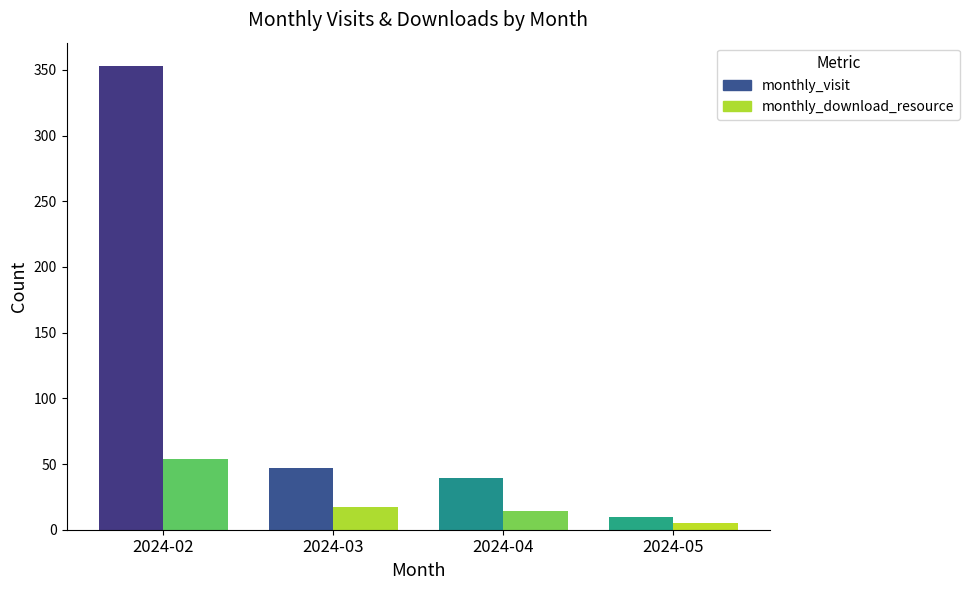

Rank the series at 2024-02 from lowest to highest value.

monthly_download_resource, monthly_visit